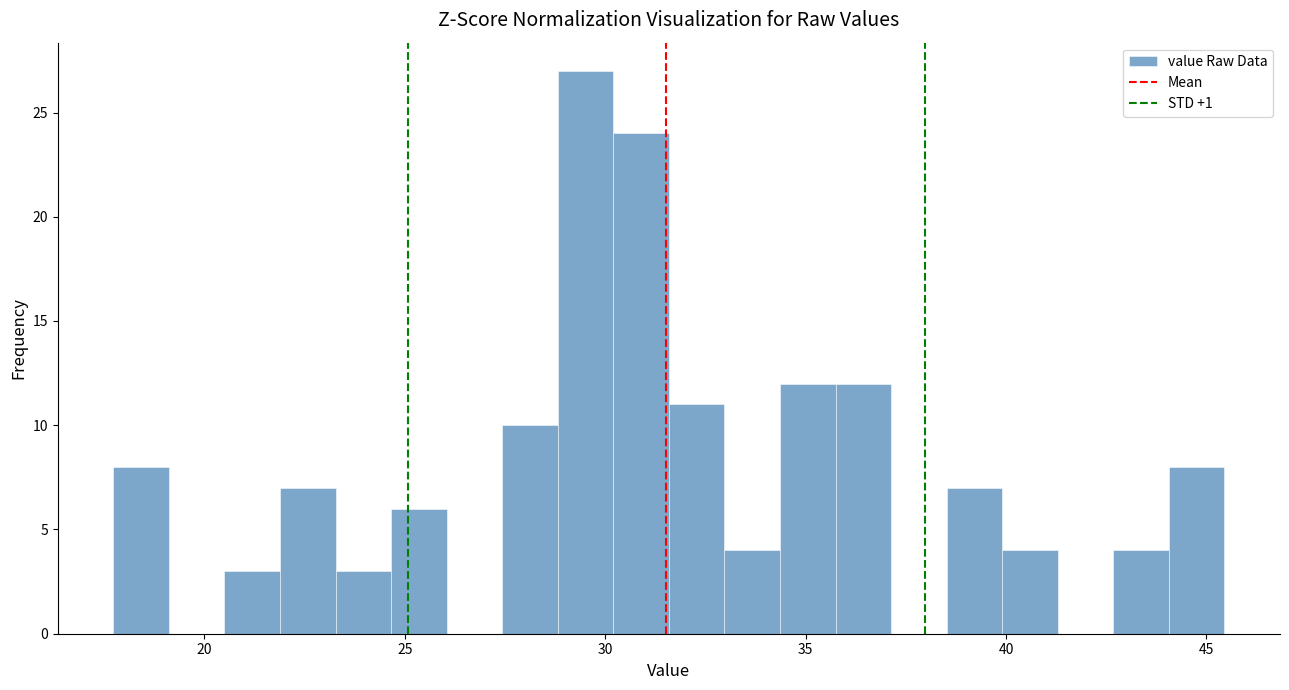

Read against the x-axis, roughly where is the centre of the tallest bar?

29.5